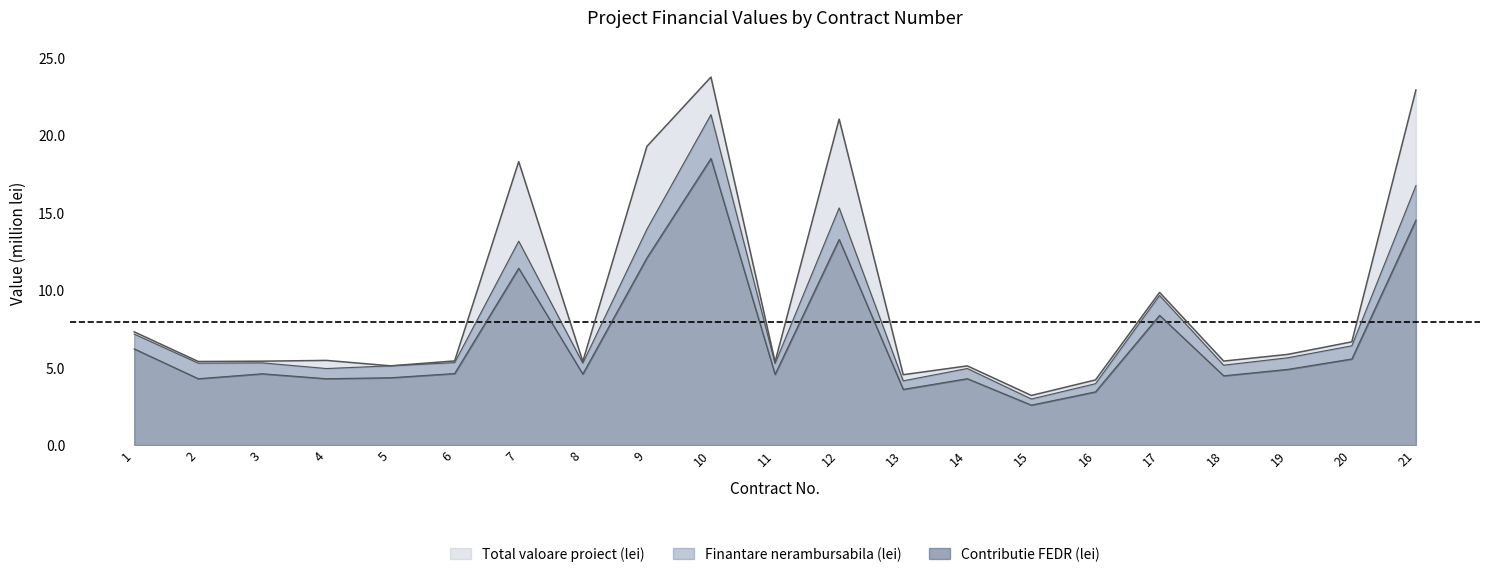

True or false: Contributie FEDR (lei) and Total valoare proiect (lei) cross at least once.

False